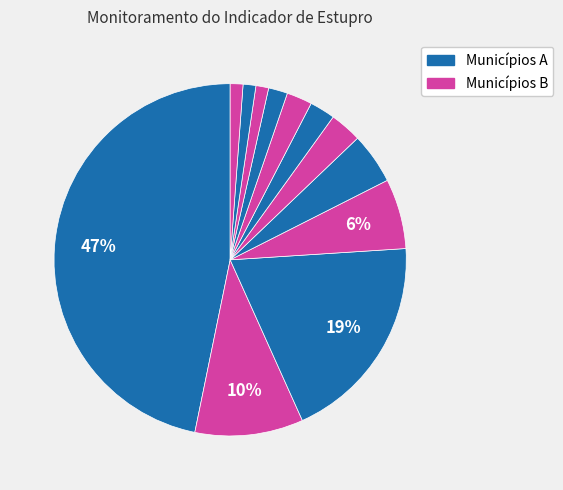

Count the number of slices in the pie.

12